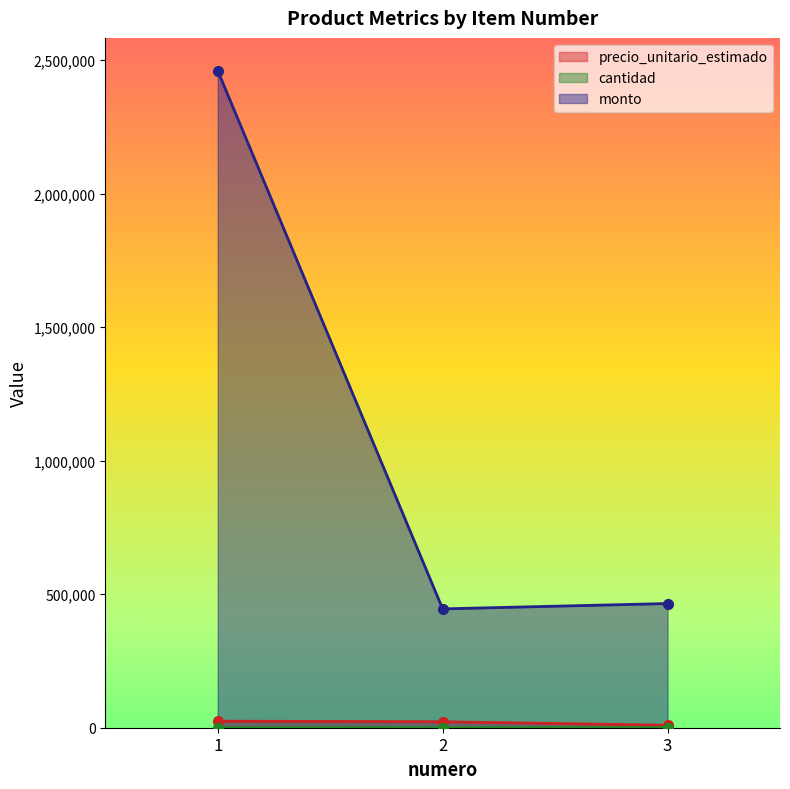

Rank the series at 2 from highest to lowest value.

monto, precio_unitario_estimado, cantidad